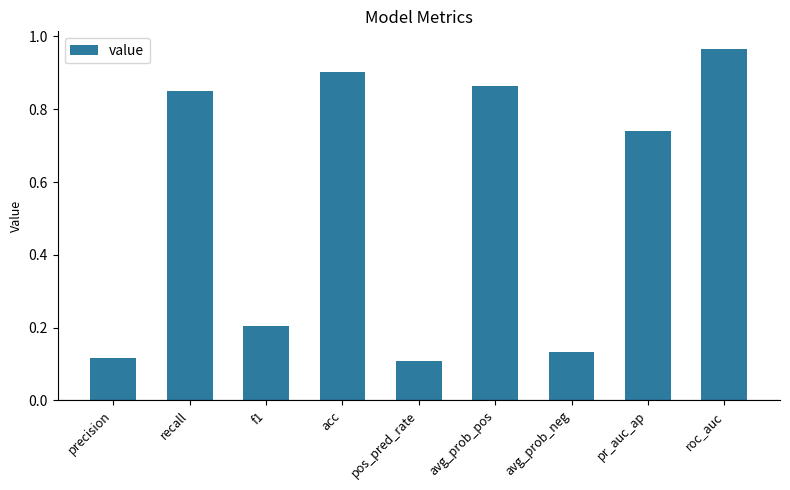

What is the label of the 6th bar from the right?

acc